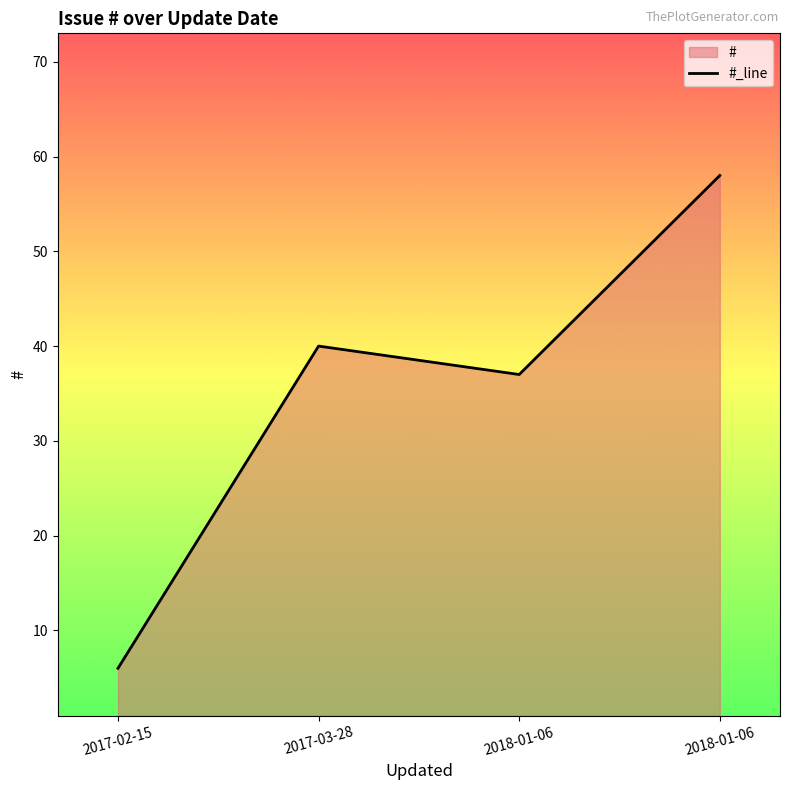

Reading left to right, extract all data points from this chart.

2017-02-15=6	2017-03-28=40	2018-01-06=37	2018-01-06=58